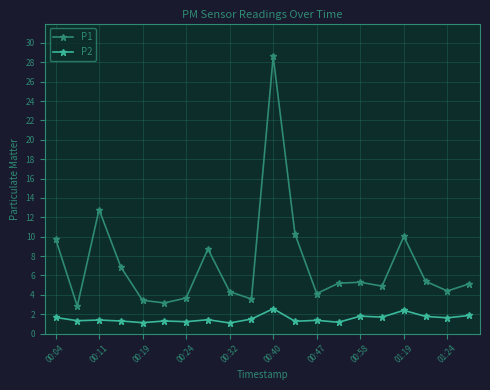

How many data points does each series have?

20